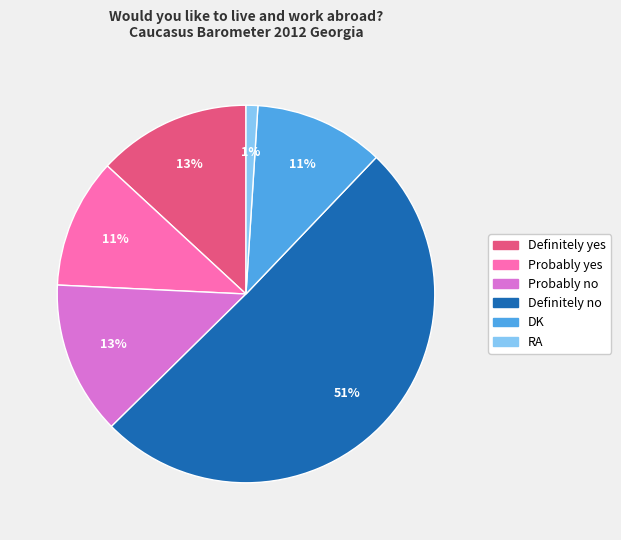

Which category has the smallest portion of the pie?

RA